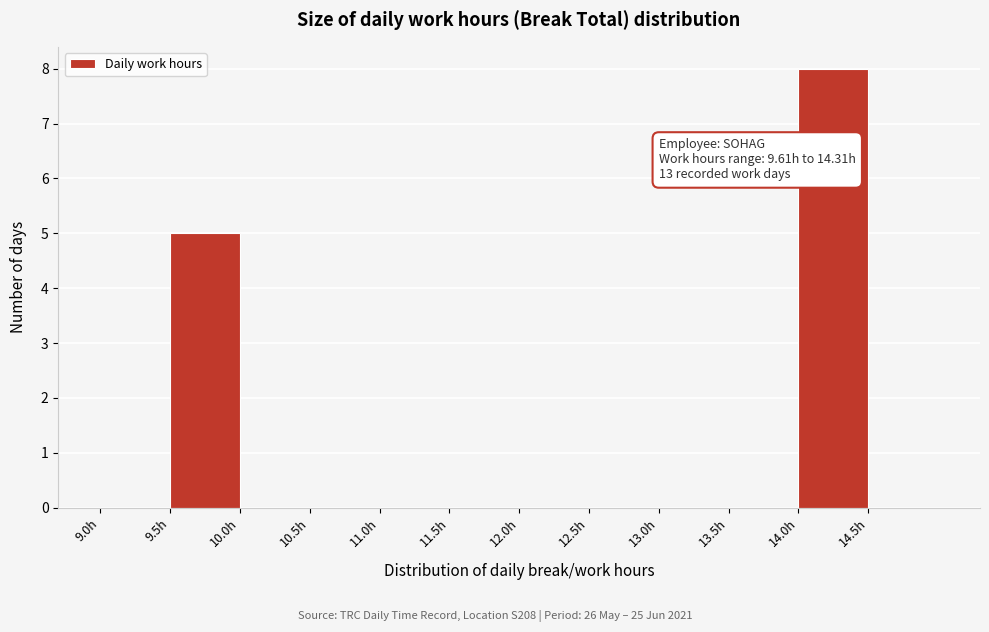

Which range on the x-axis has the tallest bar?

14.0 to 14.5